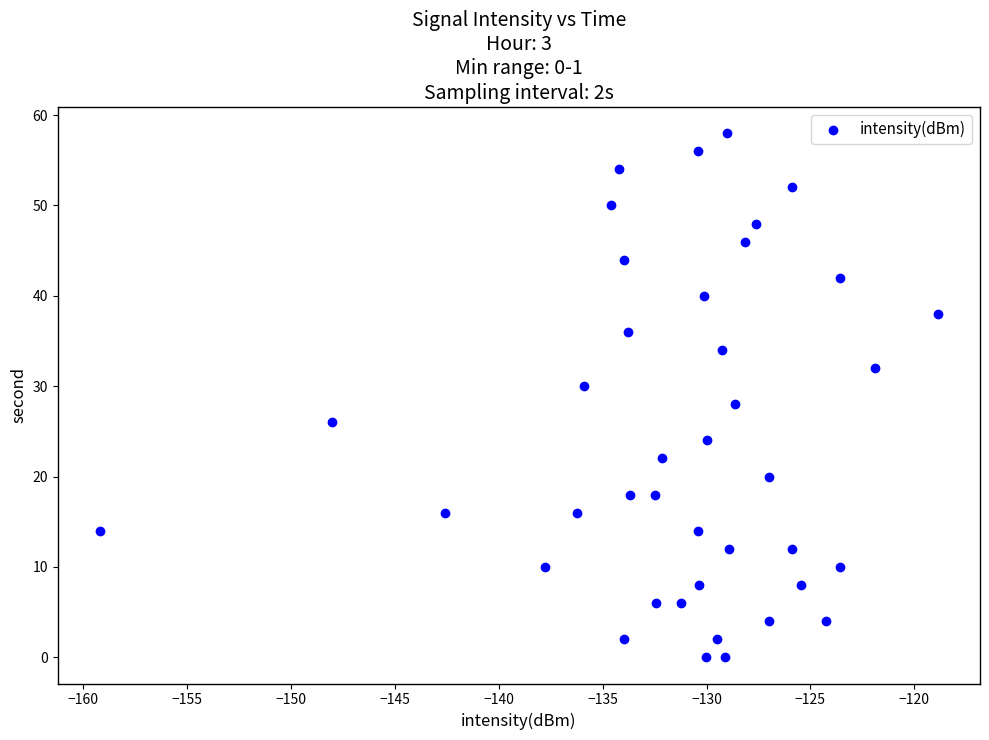

What is the range of Y values (max minus min)?

58